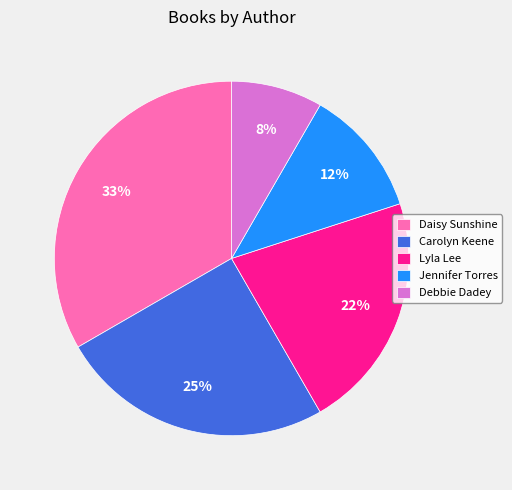

How many segments does this pie chart have?

5